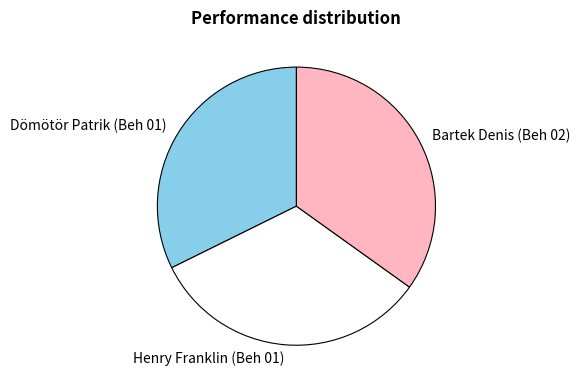

Which category has the biggest portion of the pie?

Bartek Denis (Beh 02)